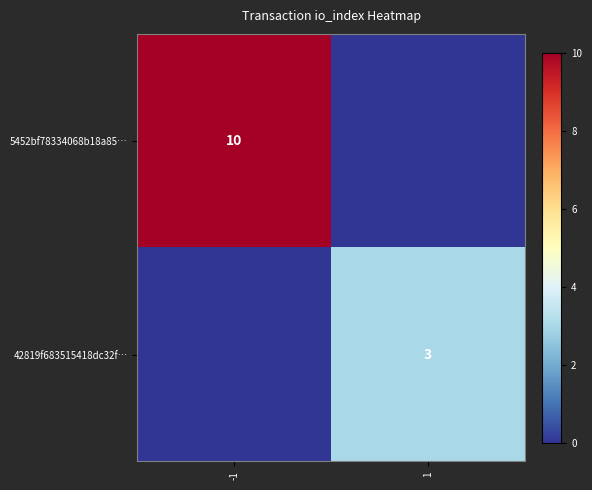

Is it true that 5452bf78334068b18a85… equals 14 at -1?

False